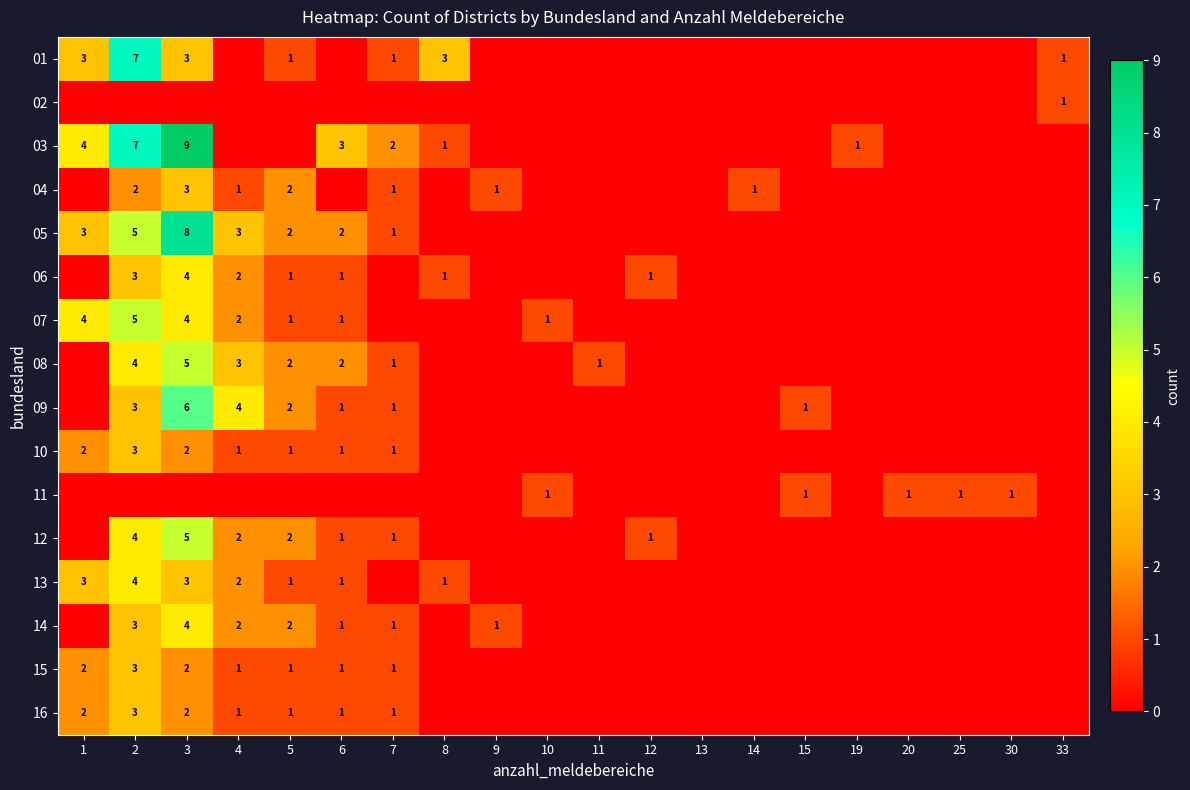

The value of 01 at 5 is 1. True or false?

True